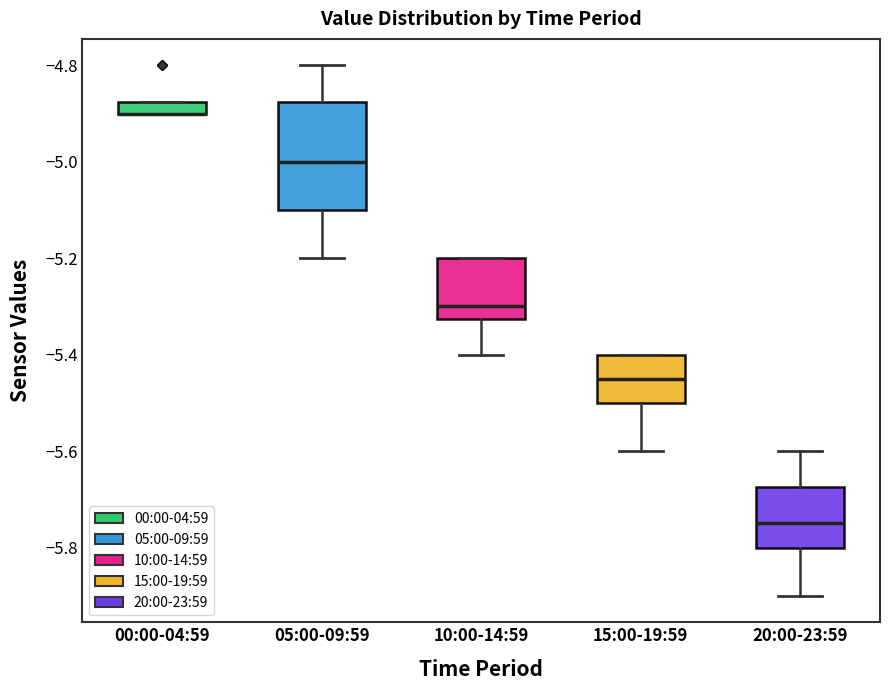

Where does the upper whisker of the box for 20:00-23:59 end on the y-axis? The values are not printed on the chart, so give them approximately, as read against the axis.

-5.60